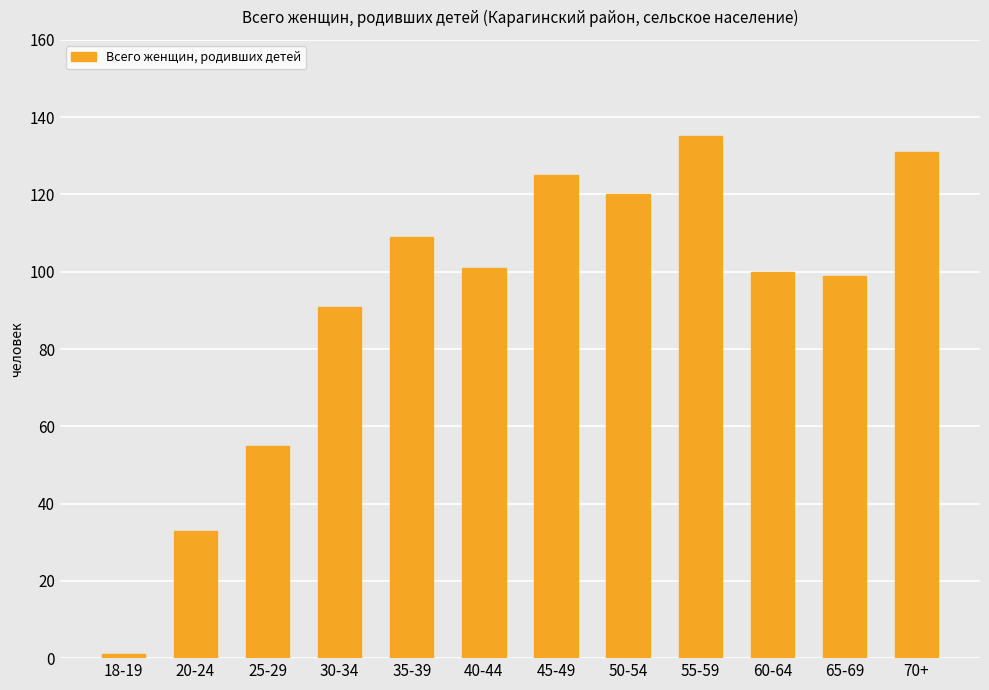

What is the label of the 4th bar from the left?

30-34